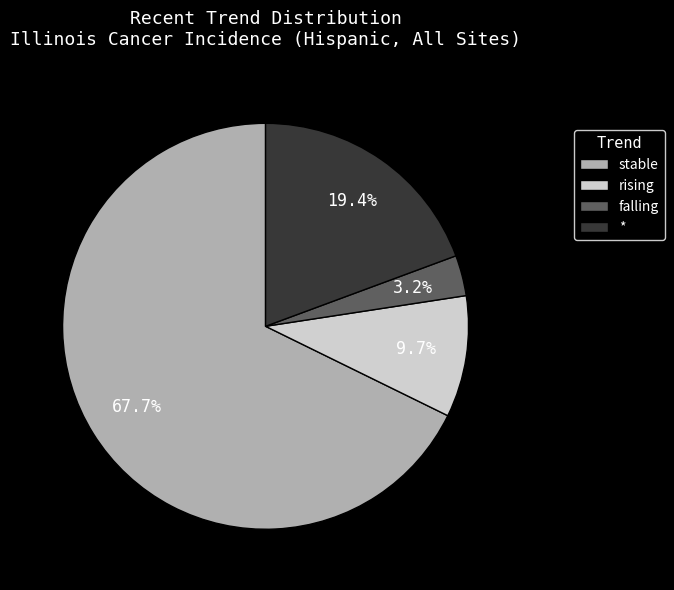

Which has a higher value, falling or rising?

rising